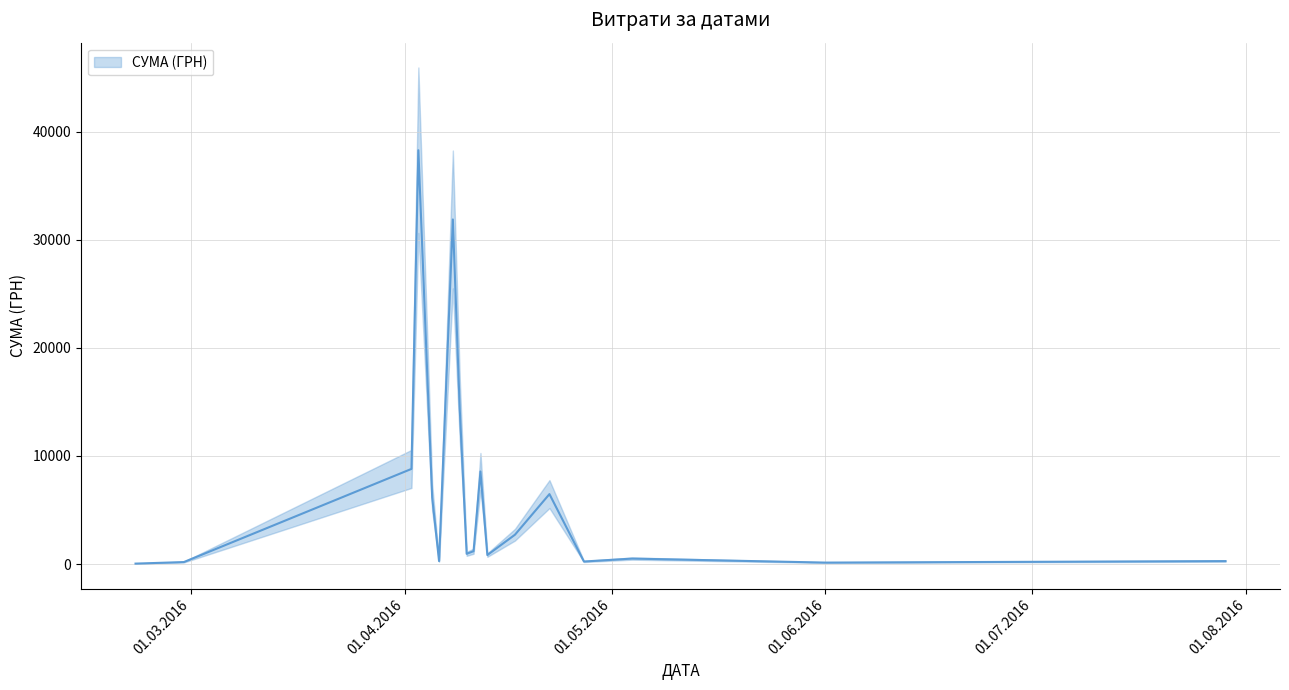

The chart shows a value of 10964.7 at 22.04.2016. True or false?

False